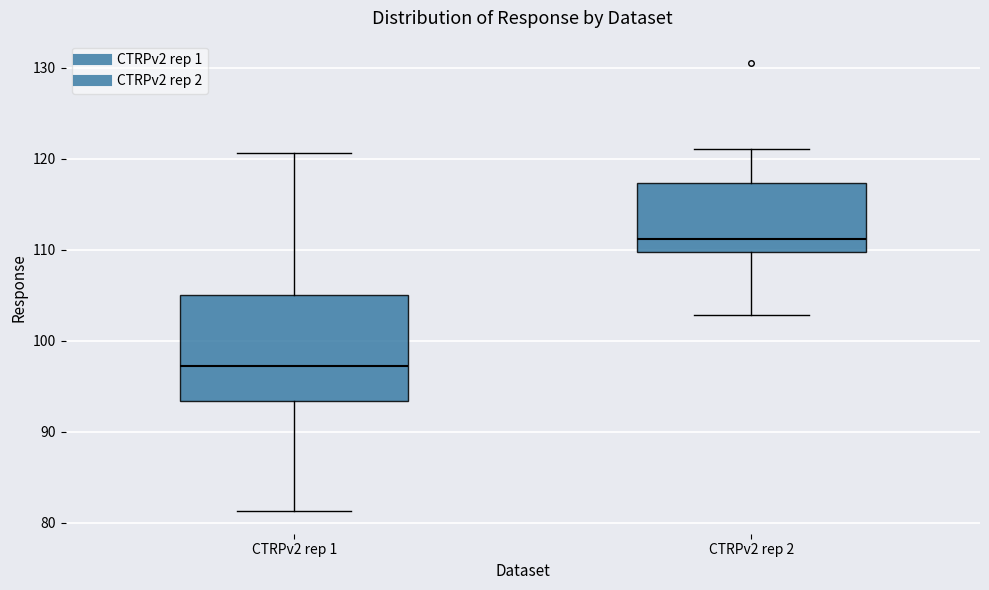

Which box has the lowest median line?

CTRPv2 rep 1